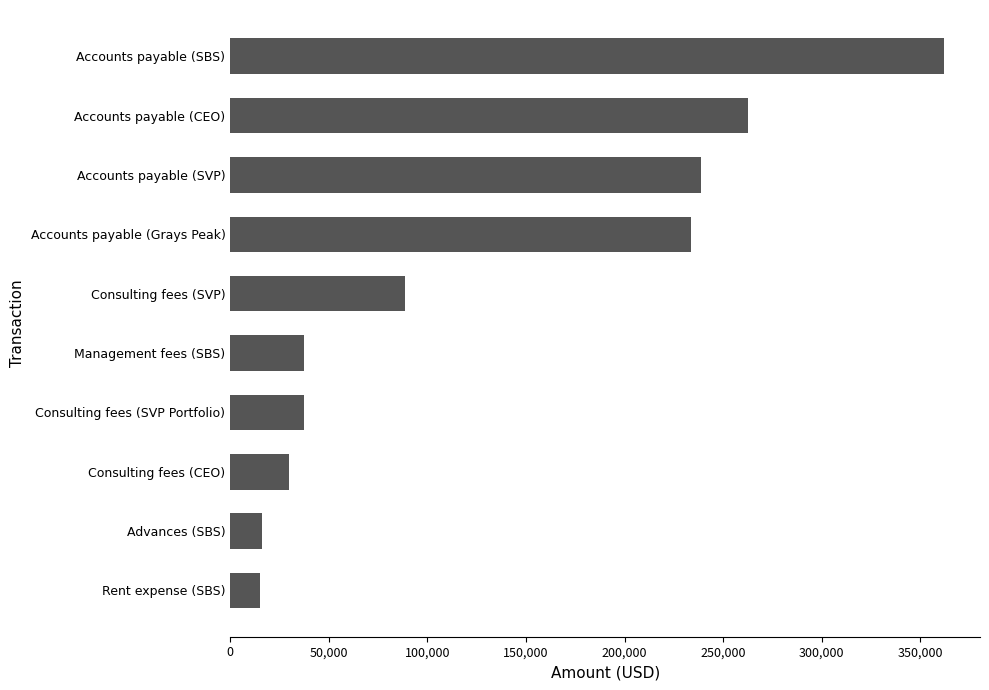

What is the difference between the values at Accounts payable (Grays Peak) and Advances (SBS)?

217415